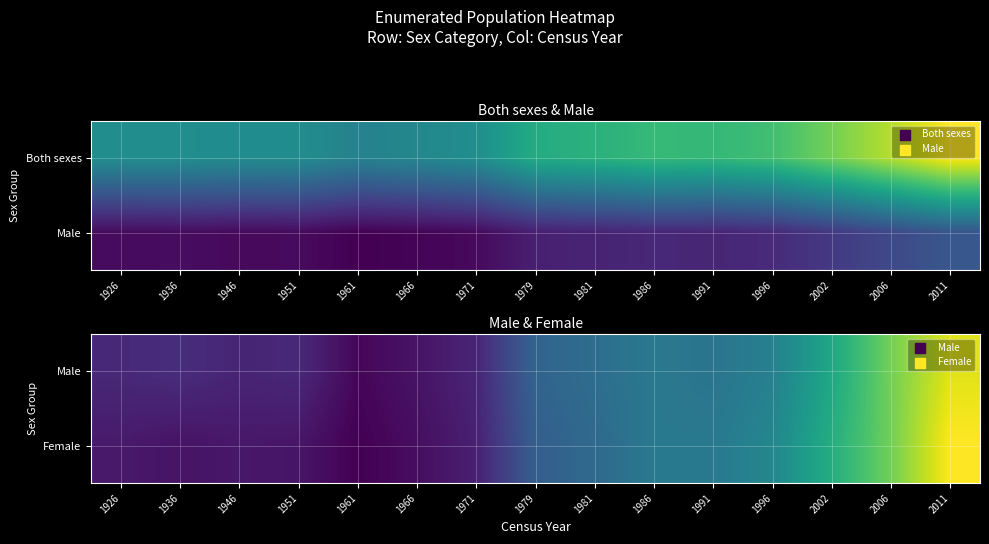

True or false: Male has a value of 501104 at 1981.

False